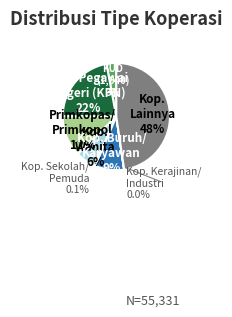

What is the largest slice in the pie chart?

Koperasi Lainnya